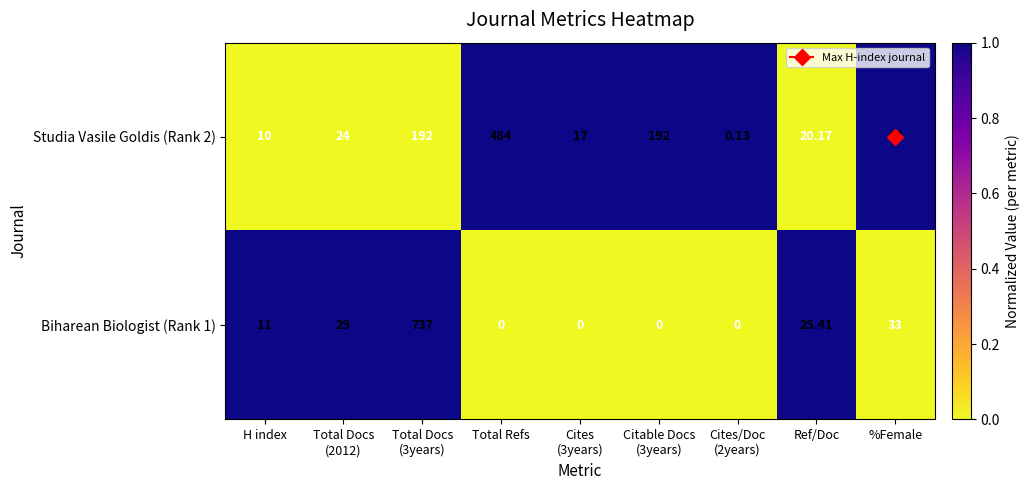

What is the maximum value shown in the chart?

737.0